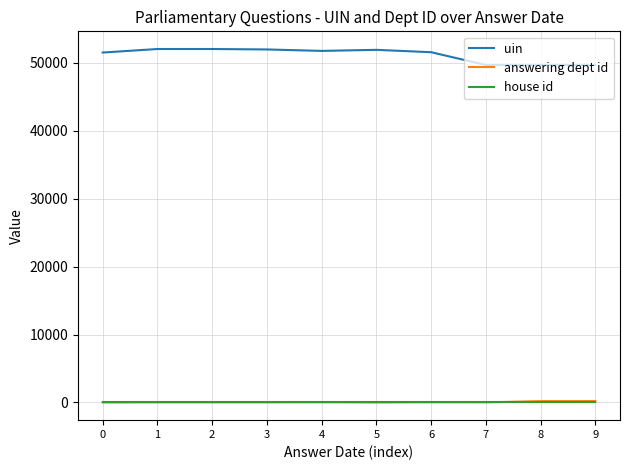

What is the sum of all answering dept id values?

526